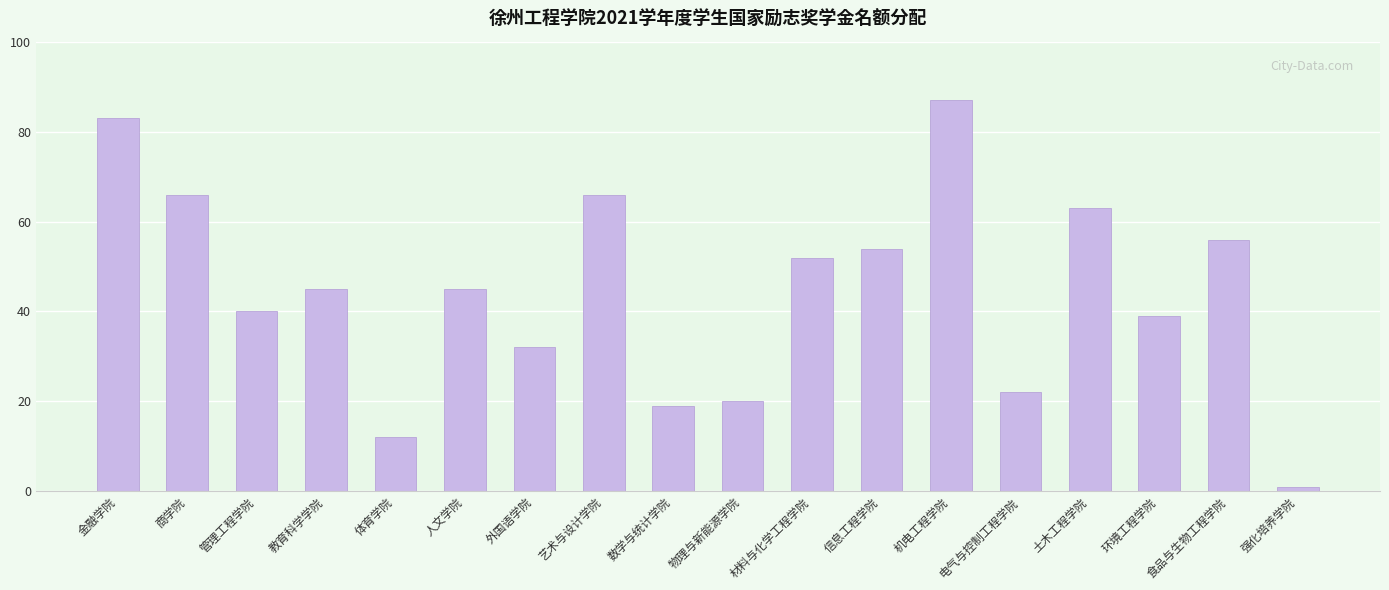

What is the average value?

45